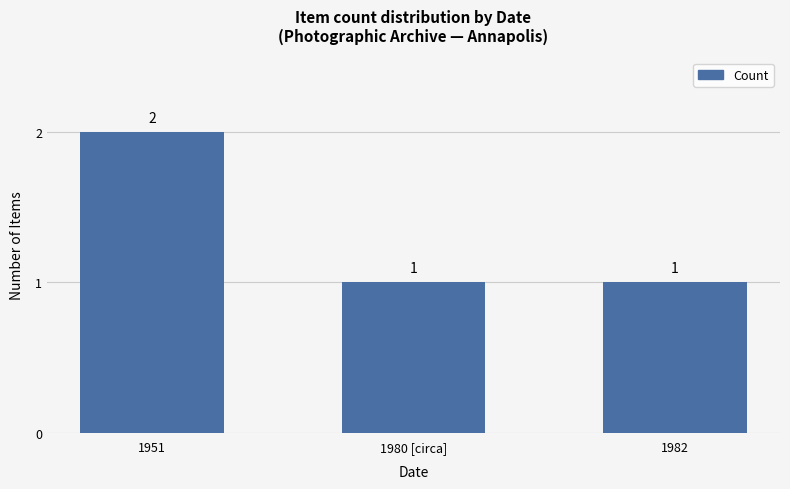

The value at 1951 is 2. True or false?

True